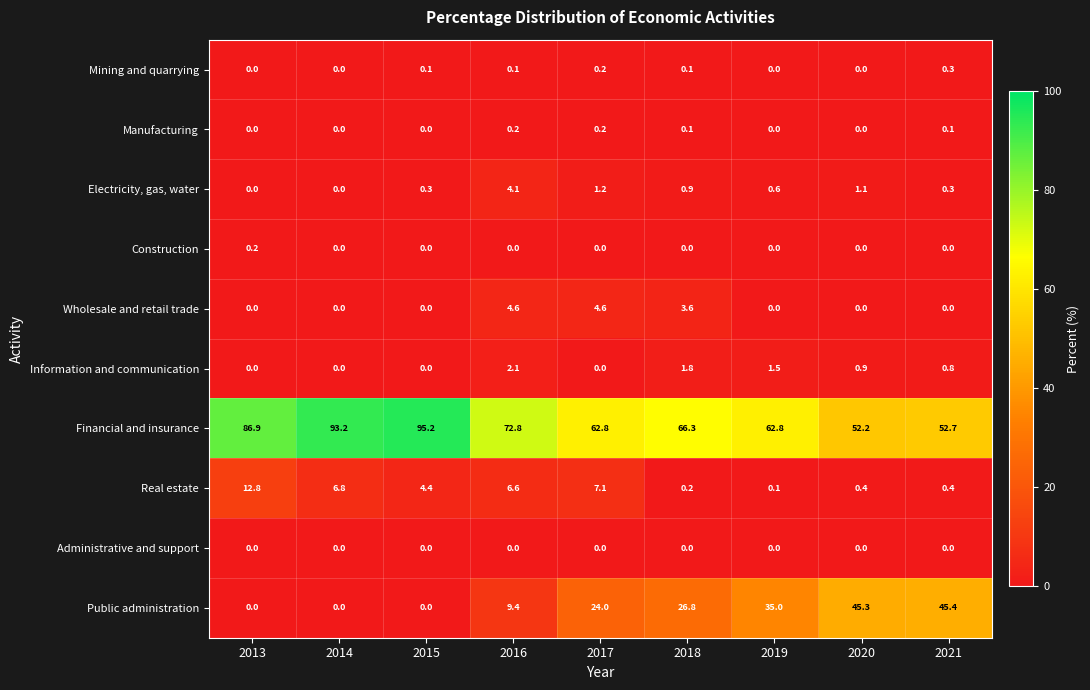

What is the sum of all Real estate values?

38.8